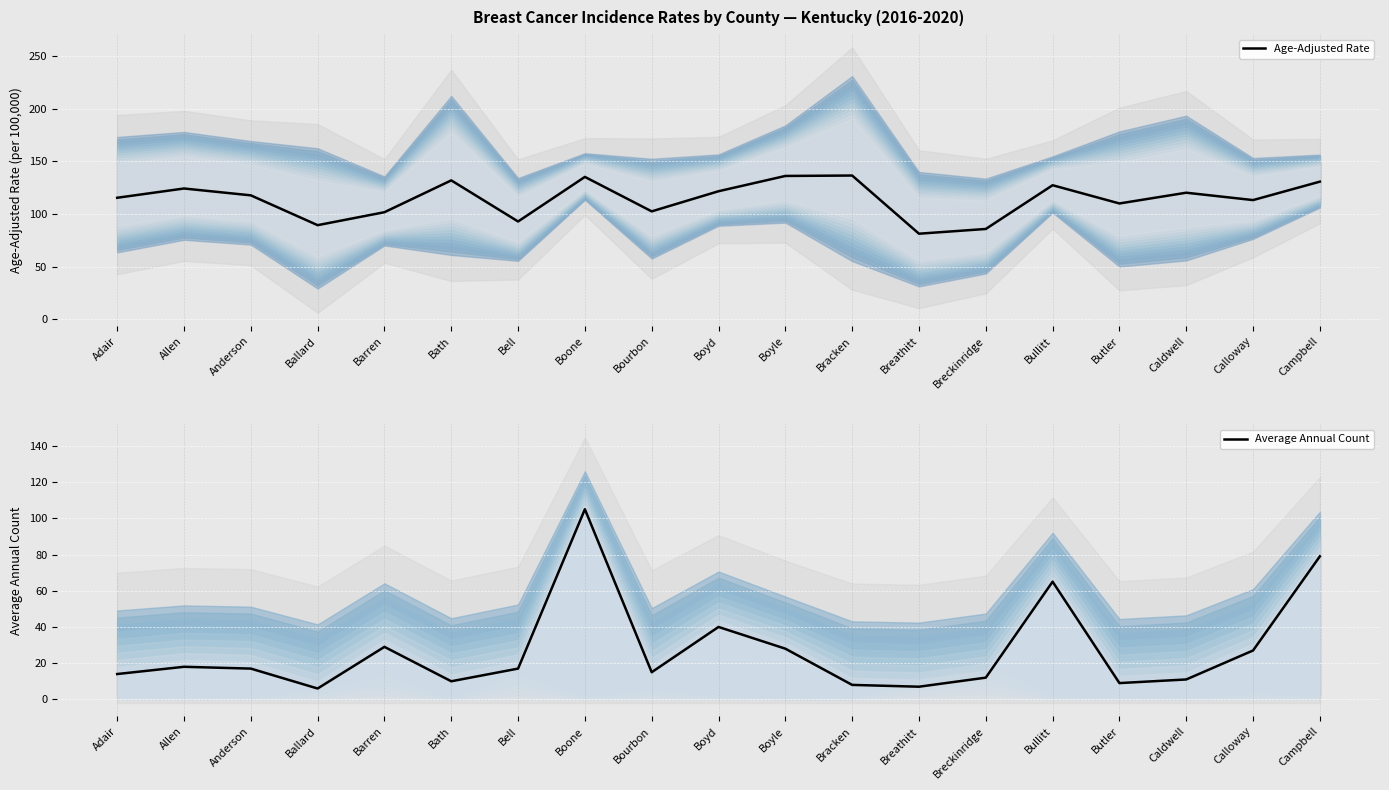

Reading right to left, list all the values displayed in this chart.

Age-Adjusted Rate: Campbell=130.8	Calloway=113.3	Caldwell=120.3	Butler=110.1	Bullitt=127.4	Breckinridge=85.9	Breathitt=81.4	Bracken=136.6	Boyle=136.2	Boyd=121.7	Bourbon=102.6	Boone=135.3	Bell=93.0	Bath=132.0	Barren=101.8	Ballard=89.5	Anderson=117.8	Allen=124.3	Adair=115.5
Average Annual Count: Campbell=79.0	Calloway=27.0	Caldwell=11.0	Butler=9.0	Bullitt=65.0	Breckinridge=12.0	Breathitt=7.0	Bracken=8.0	Boyle=28.0	Boyd=40.0	Bourbon=15.0	Boone=105.0	Bell=17.0	Bath=10.0	Barren=29.0	Ballard=6.0	Anderson=17.0	Allen=18.0	Adair=14.0